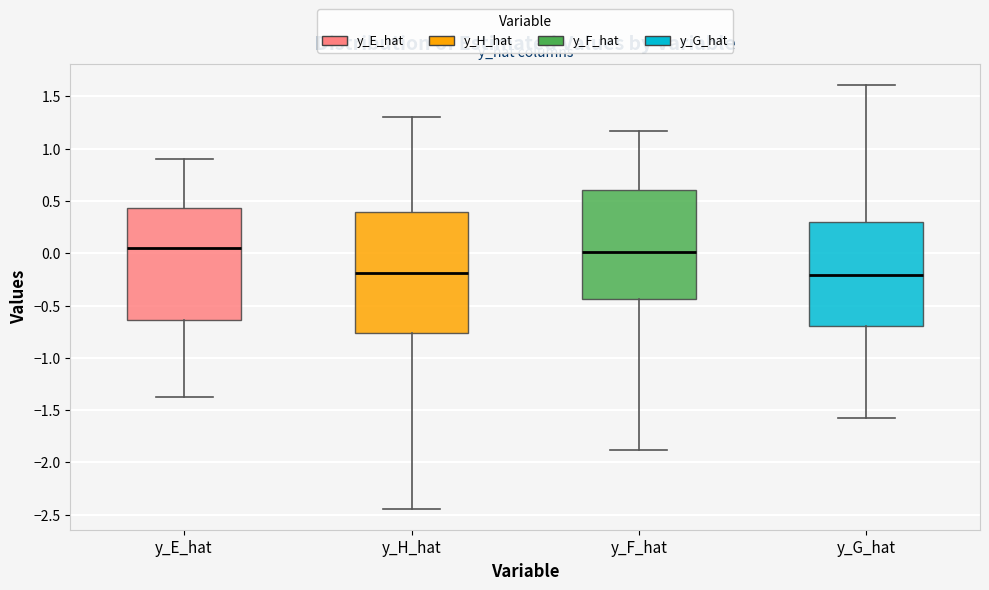

Reading left to right, read every box against the y-axis: the position of its median line, the range the box covers, and the ends of its whiskers. The values are not printed on the chart, so give them approximately, as read against the axis.

y_E_hat: median 0.05, box -0.65 to 0.45, whiskers -1.35 to 0.90
y_H_hat: median -0.20, box -0.75 to 0.40, whiskers -2.45 to 1.30
y_F_hat: median 0.00, box -0.45 to 0.60, whiskers -1.90 to 1.15
y_G_hat: median -0.20, box -0.70 to 0.30, whiskers -1.55 to 1.60